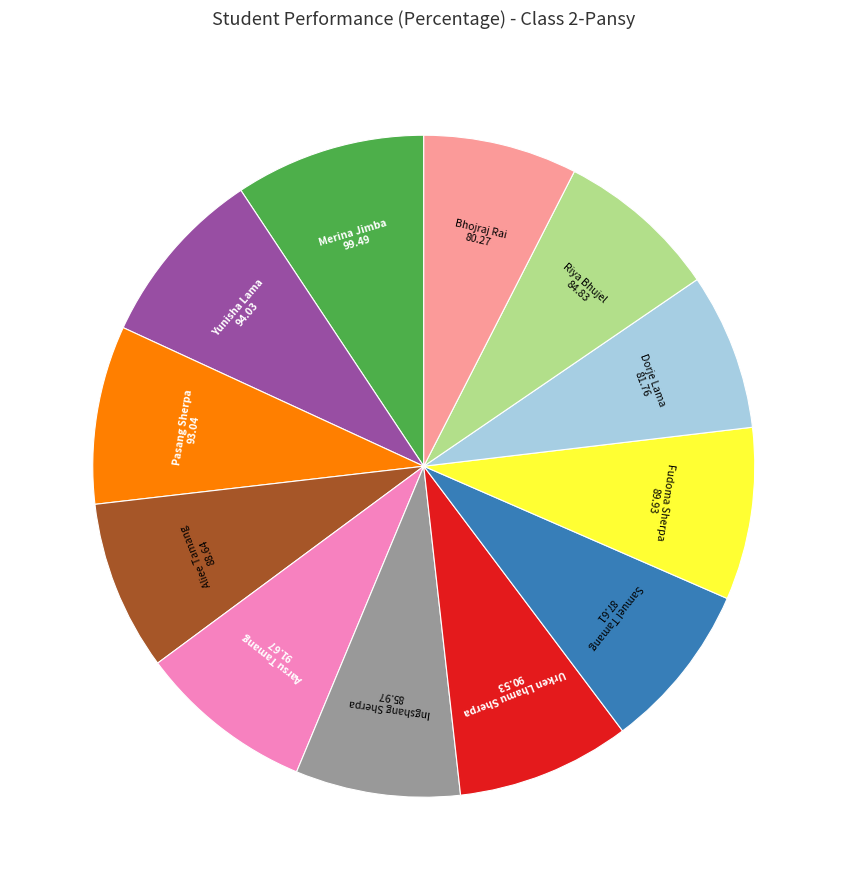

How many segments does this pie chart have?

12